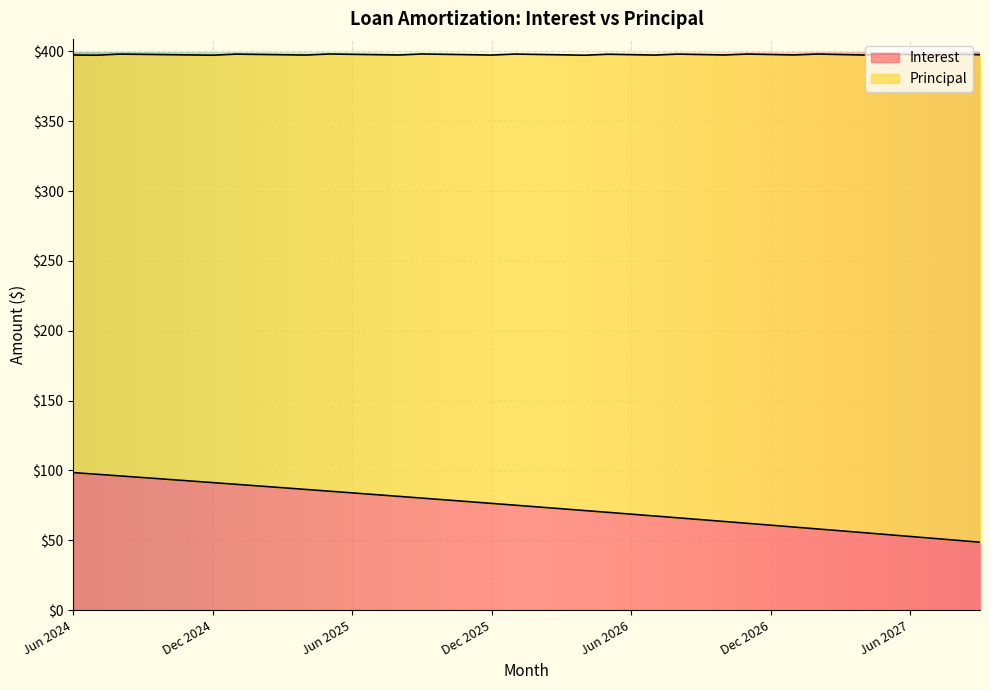

Is it true that the value at Sep 2025 is 30.5?

False